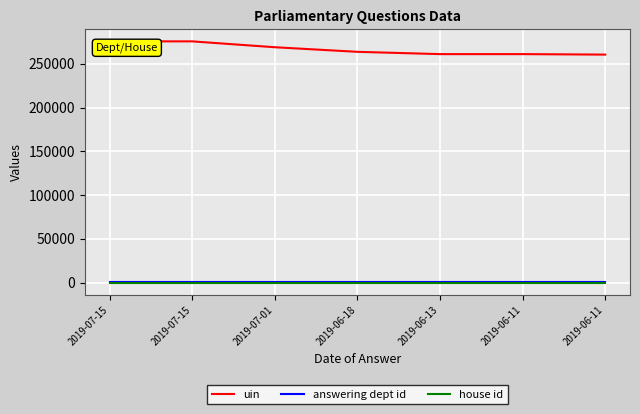

The value of uin at 2019-06-11 is 107510. True or false?

False